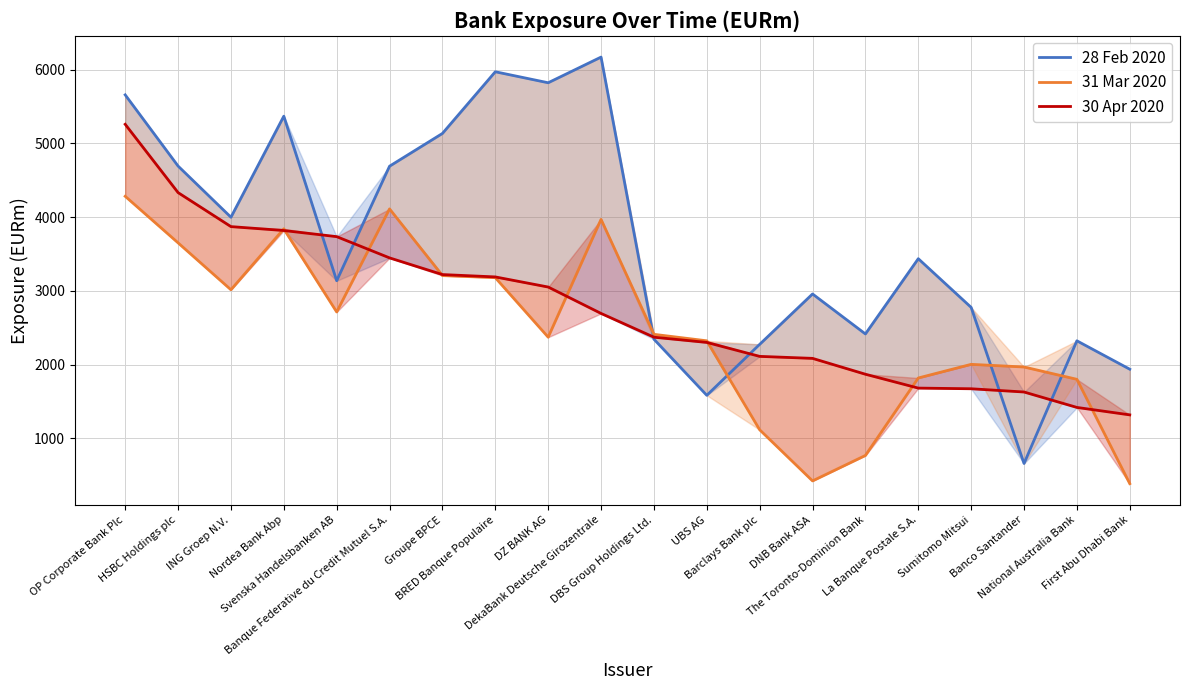

What is the average value of the 31 Mar 2020 series?

2468